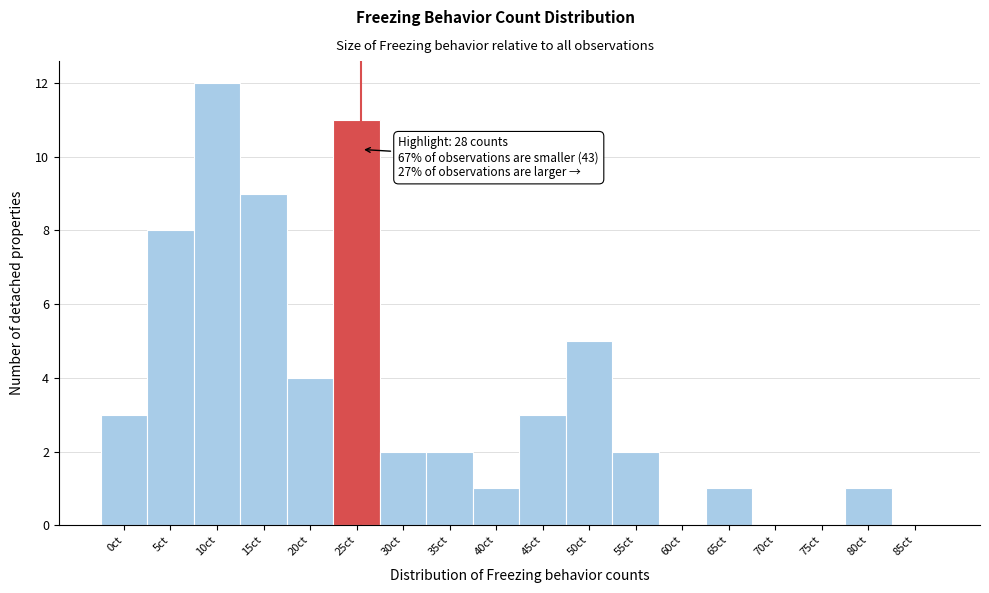

Reading right to left, extract all data points from this chart.

85ct=0	80ct=1	75ct=0	70ct=0	65ct=1	60ct=0	55ct=2	50ct=5	45ct=3	40ct=1	35ct=2	30ct=2	25ct=11	20ct=4	15ct=9	10ct=12	5ct=8	0ct=3